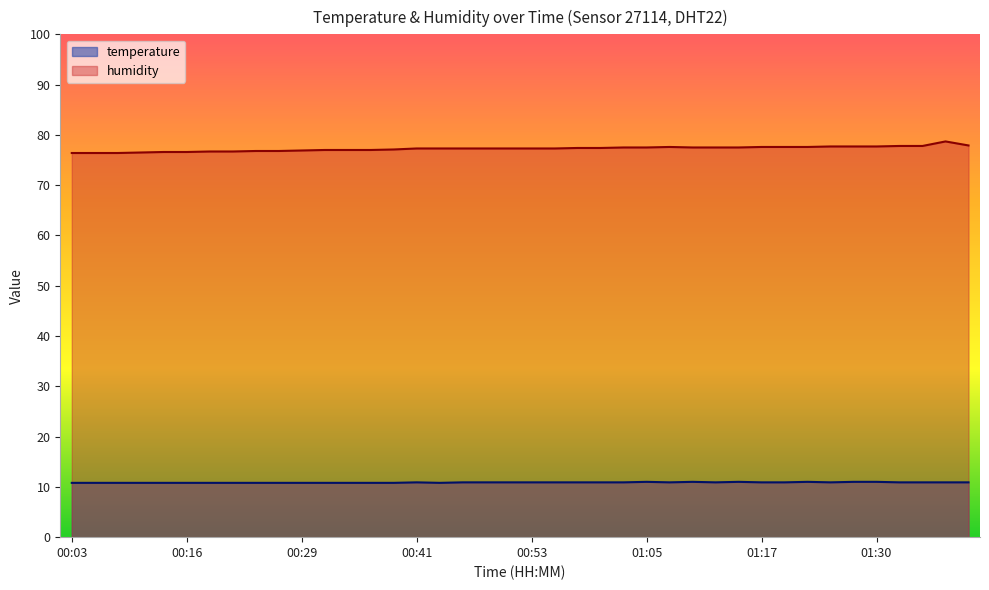

Where does the humidity series first go above 77?

00:38